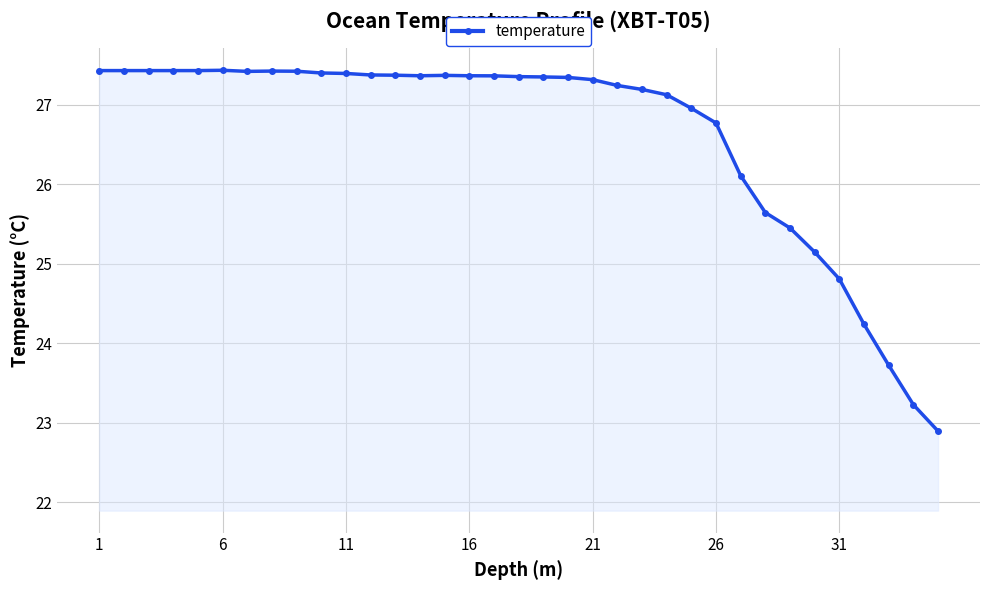

What is the value of the 11th point from the left?

27.4